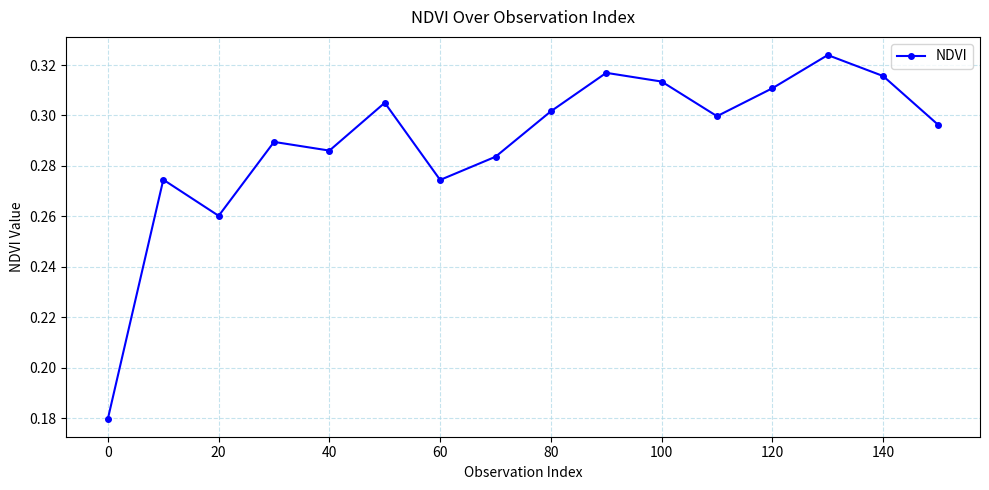

Count the values in the range 0 to 1.

16